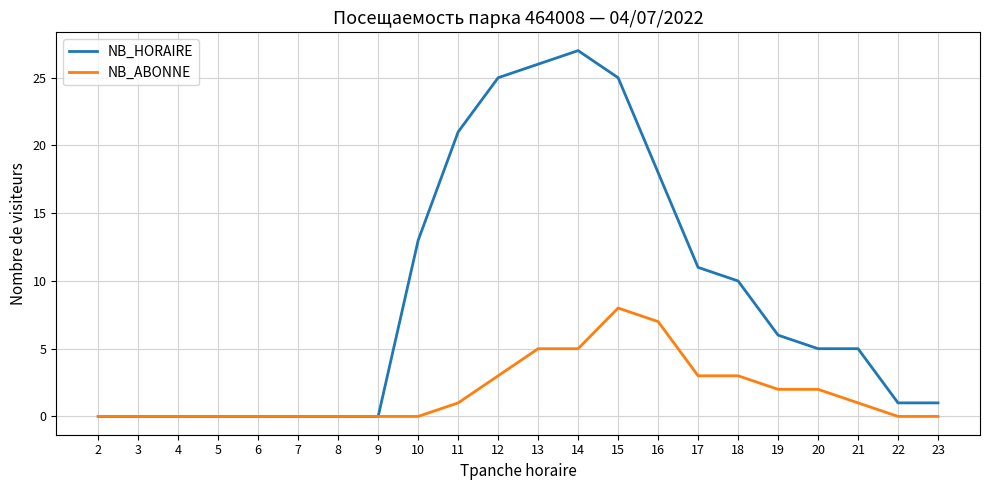

How many lines are shown in the chart?

2